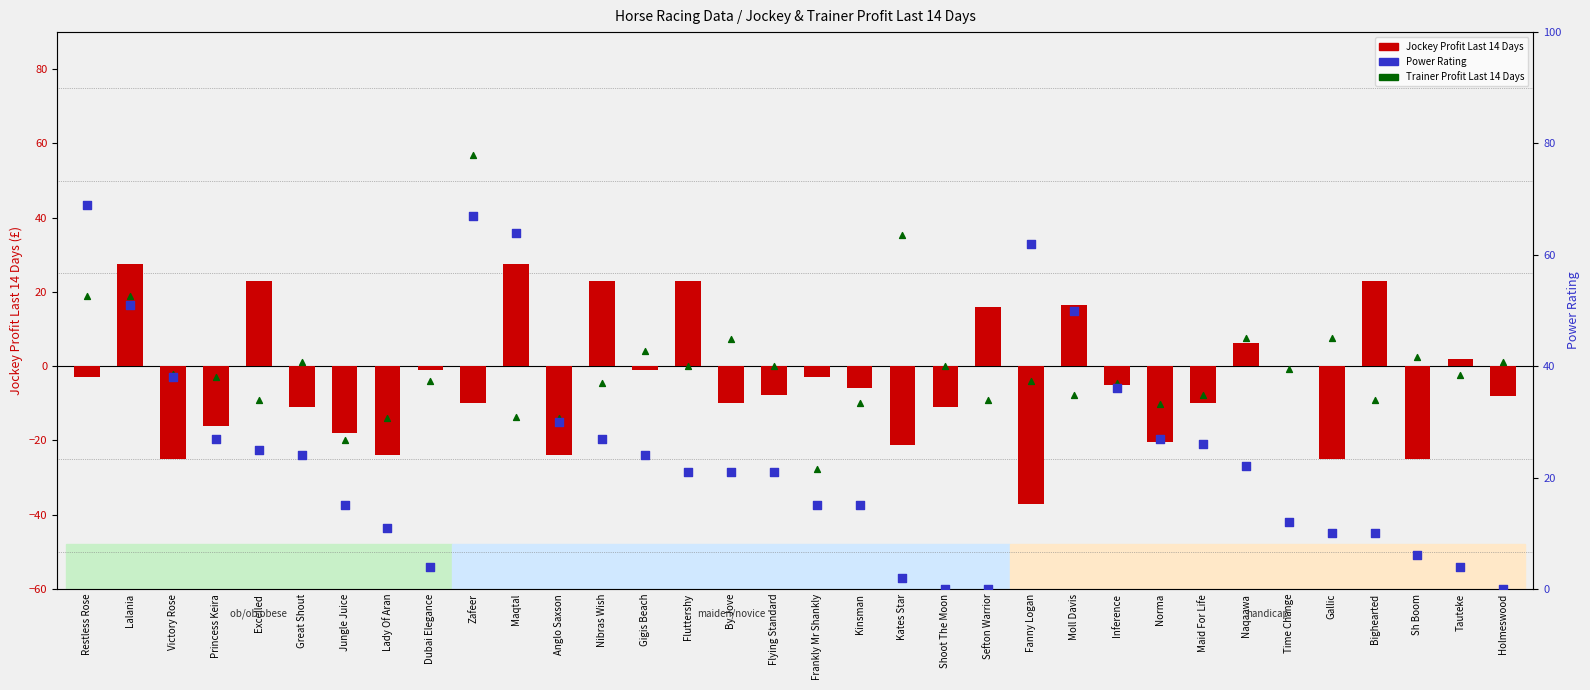

Which series reaches the minimum Y coordinate?

Trainer Profit Last 14 Days